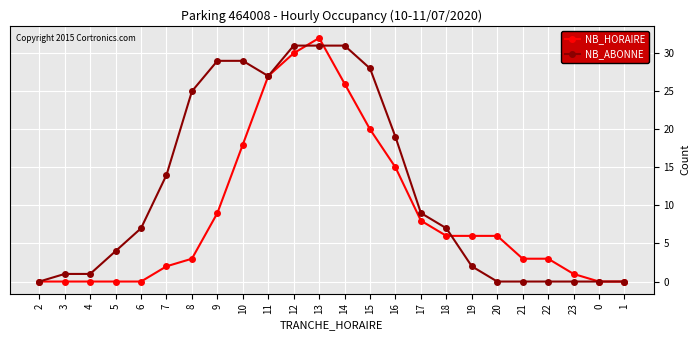

What is the sum of all NB_ABONNE values?

295